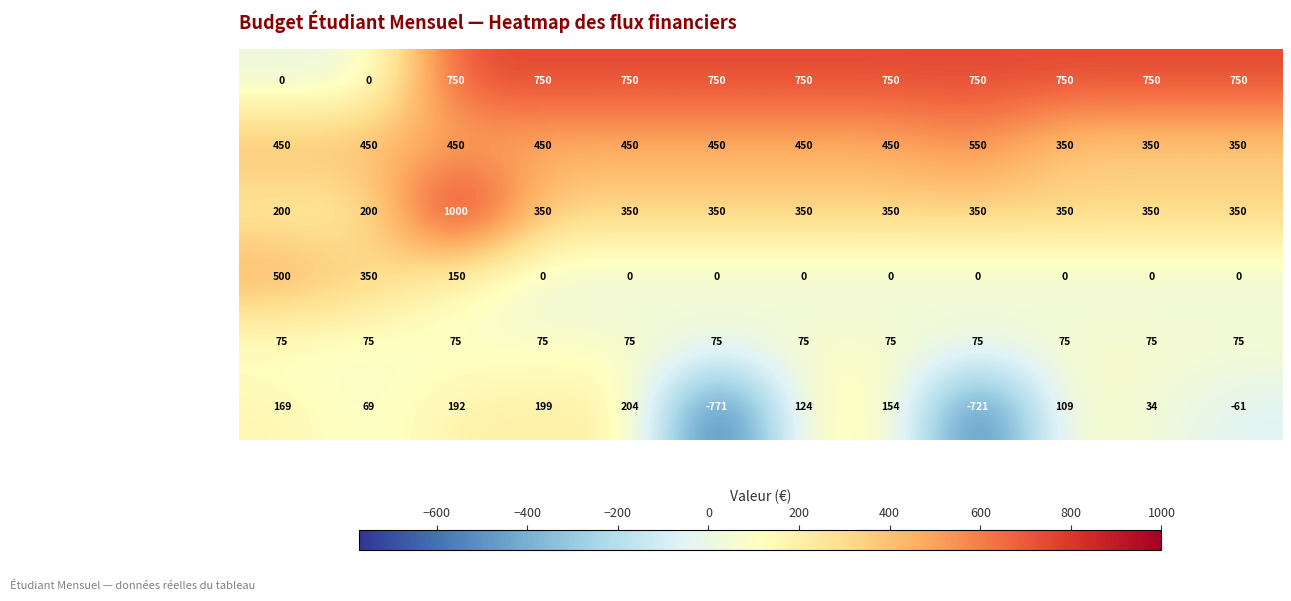

How many categories are shown in the chart?

12